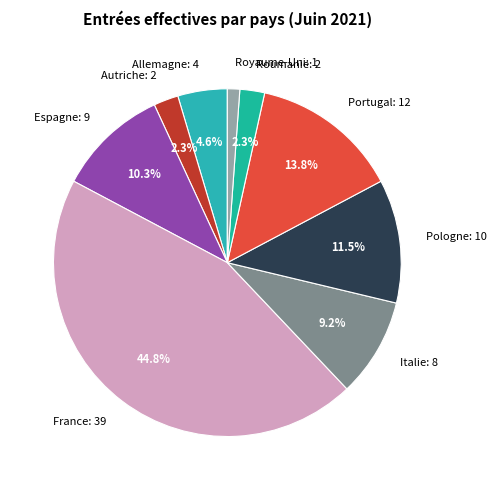

Does any single category account for the majority?

No